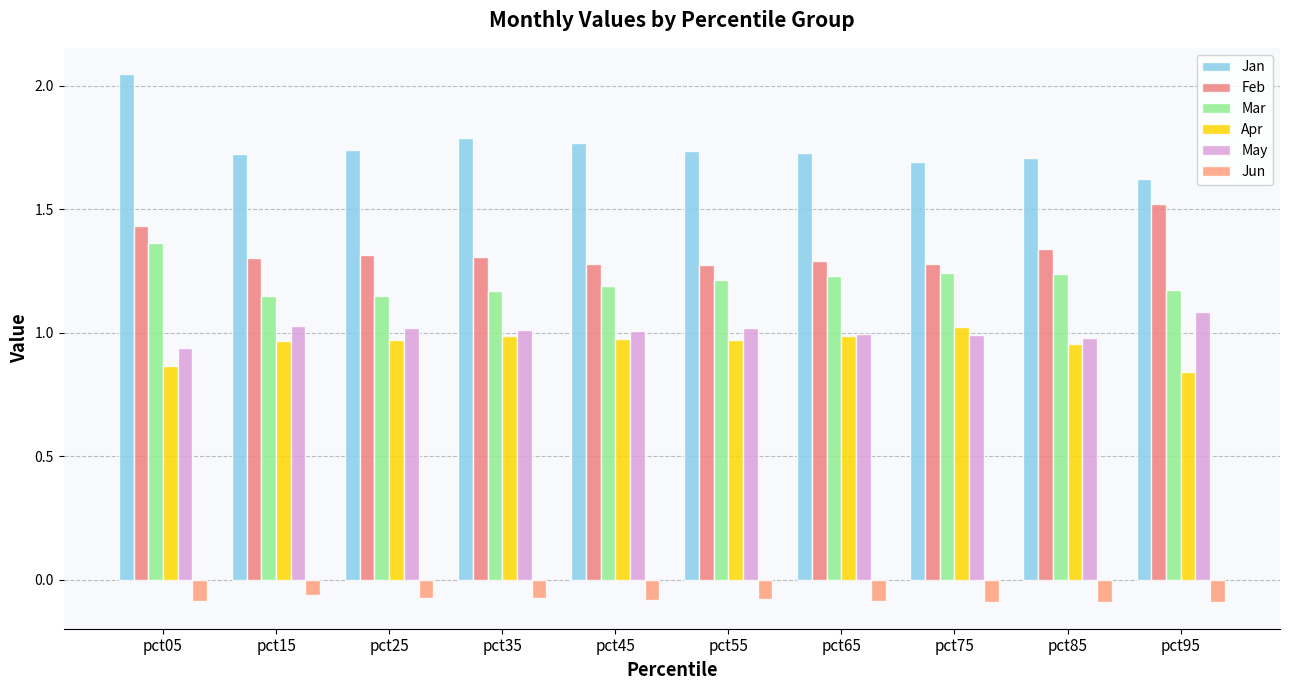

What are all the series names shown in the legend?

Jan, Feb, Mar, Apr, May, Jun